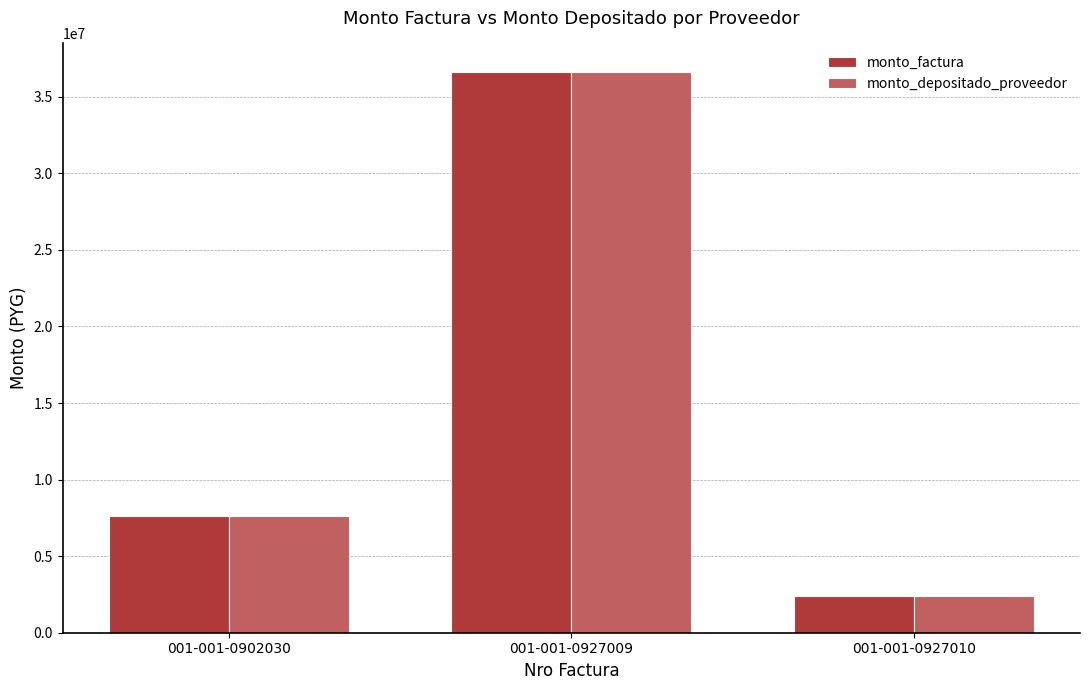

At which label does monto_depositado_proveedor reach its minimum?

001-001-0927010